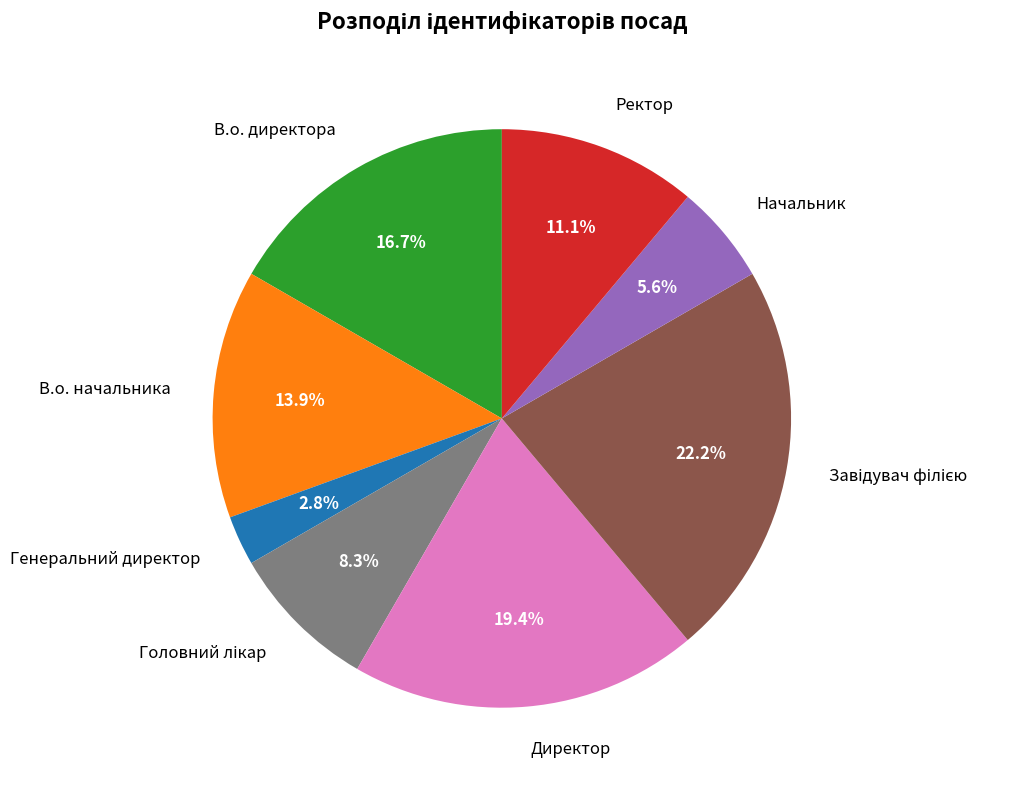

What percentage is the В.о. начальника slice, to the nearest percent?

14%